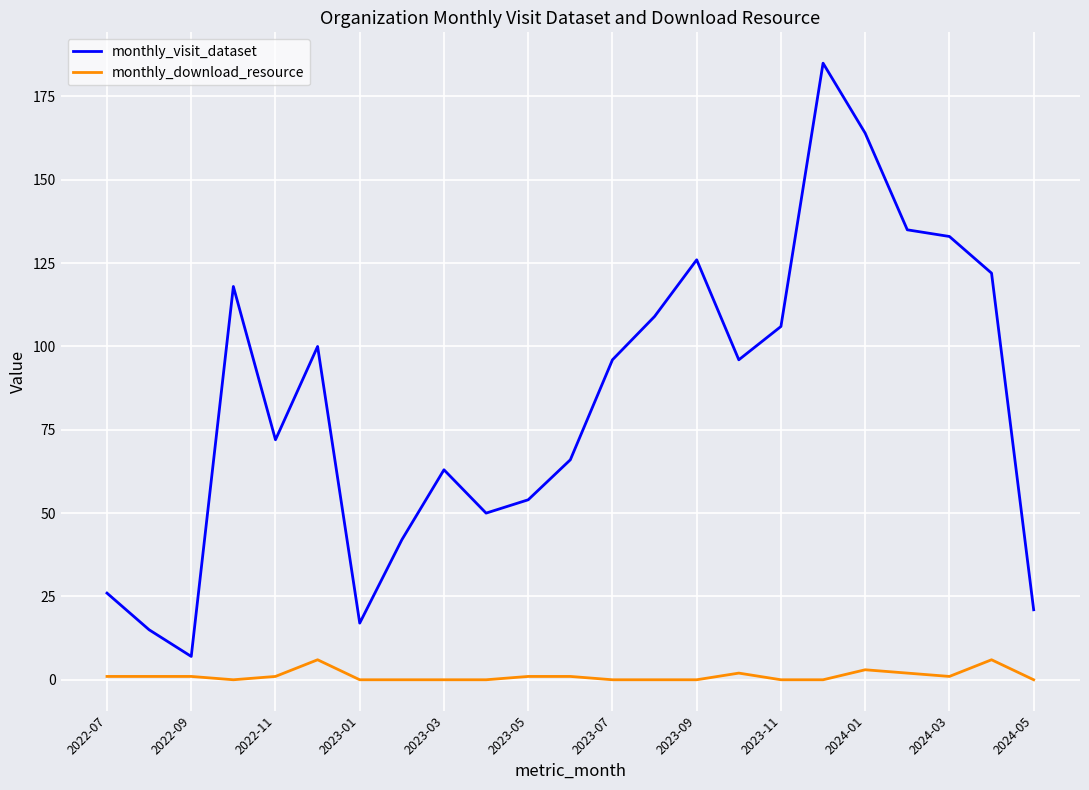

What is the highest value of the monthly_visit_dataset series?

185